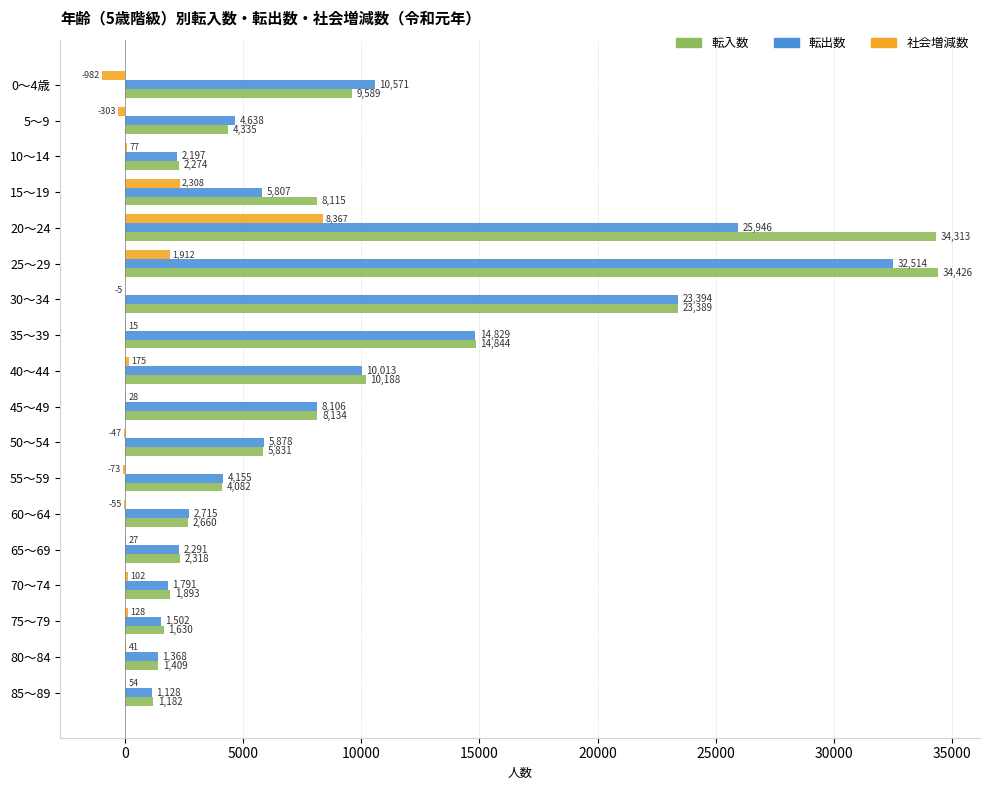

The 転出数 series shows 5878 at 50～54. True or false?

True